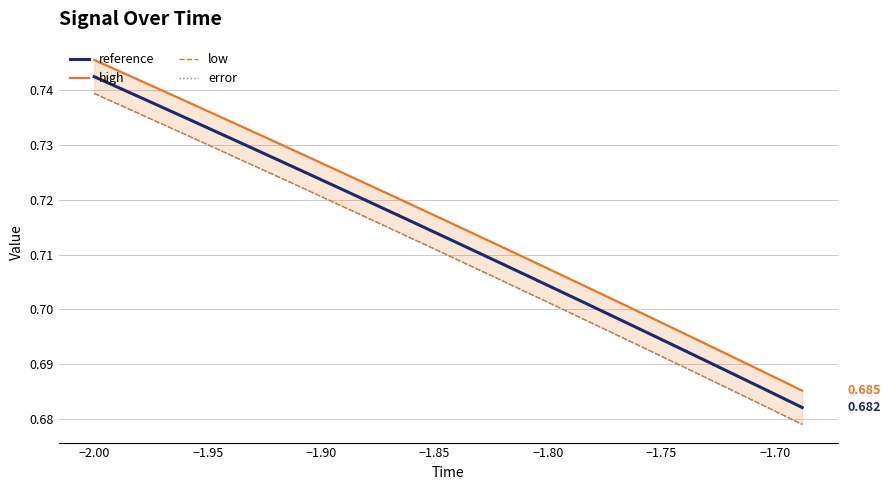

What is the difference between the maximum and minimum values in the reference series?

0.1